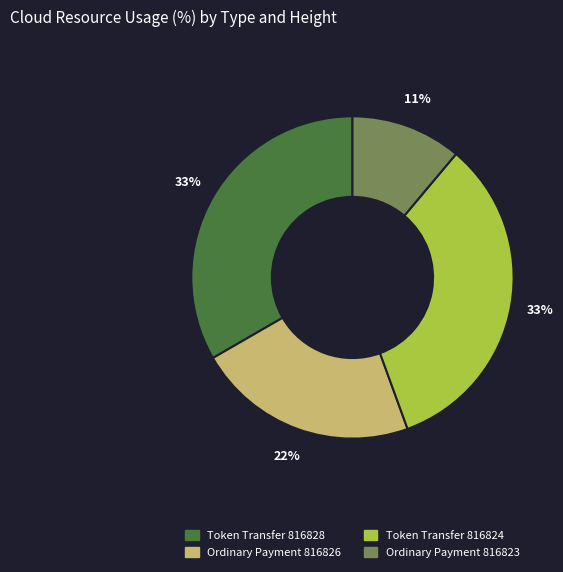

To the nearest percent, what is the difference between the largest and smallest slice percentages?

22%